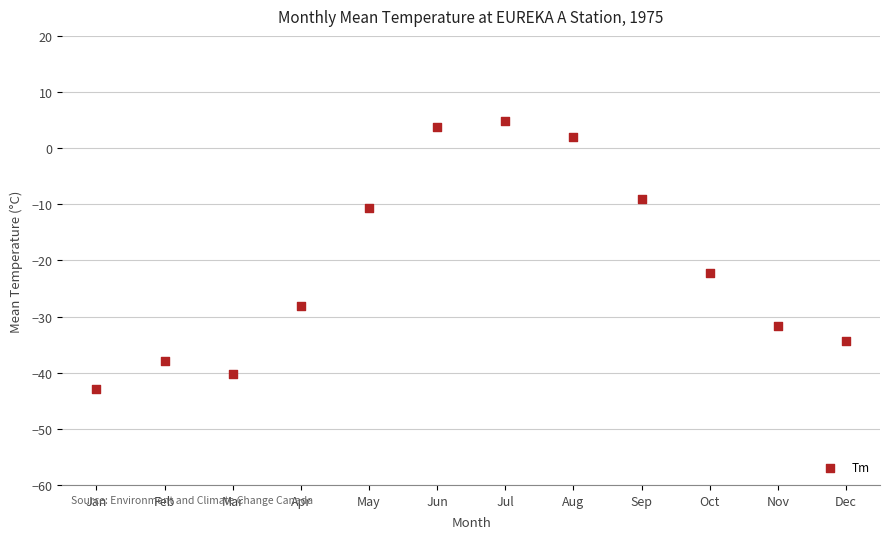

What Y value in the scatter plot is closest to -19?

-22.2